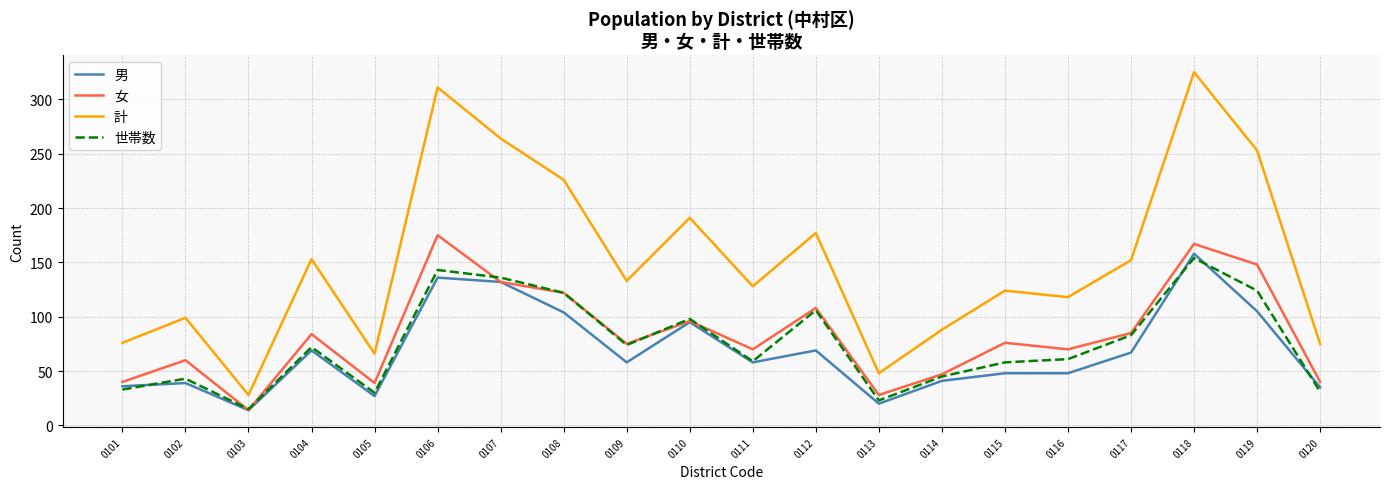

At which category is the sum across all series the highest?

0118